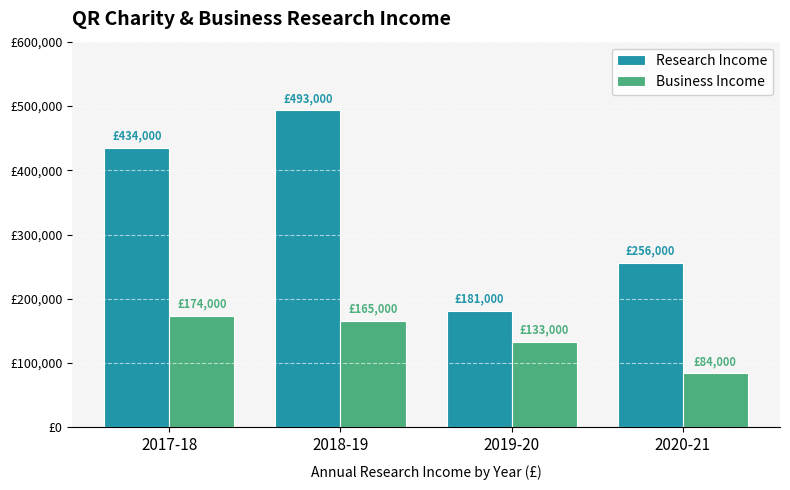

Are the bars horizontal?

No